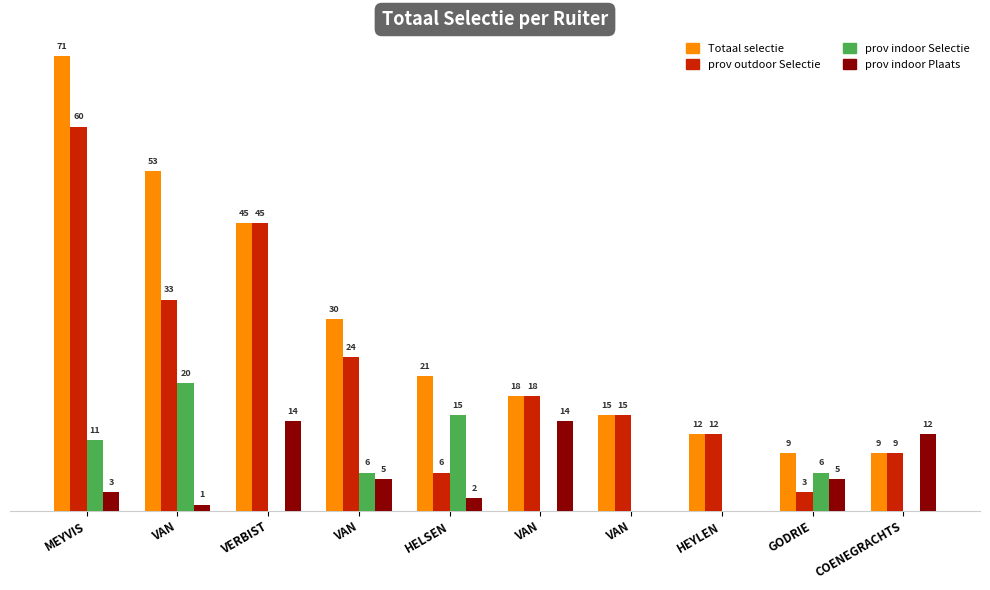

Are the bars horizontal?

No